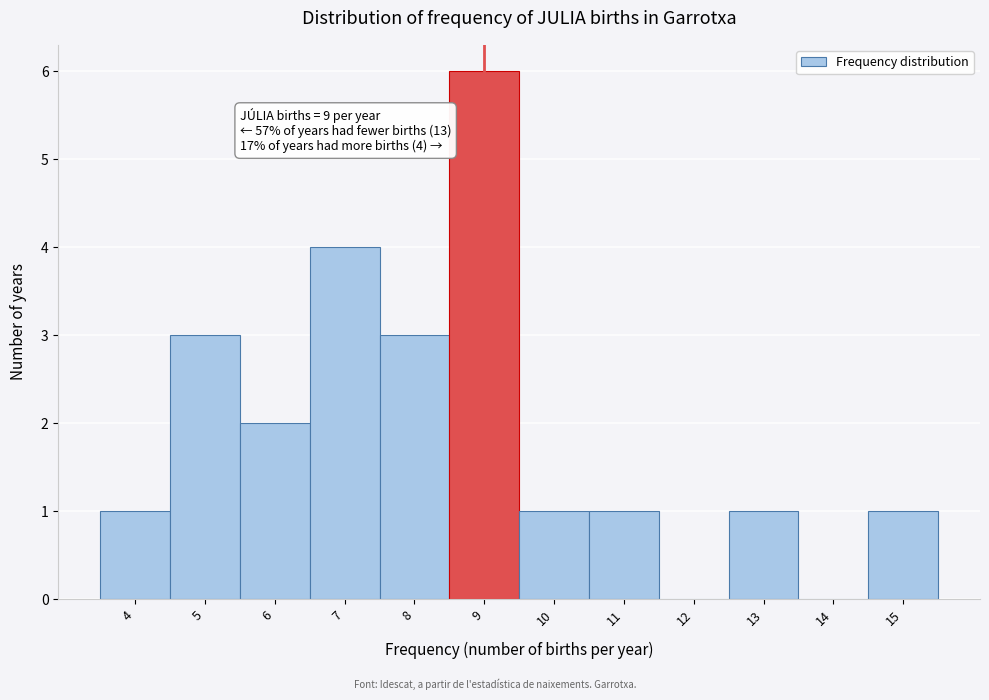

Which range on the x-axis has the tallest bar?

8.5 to 9.5